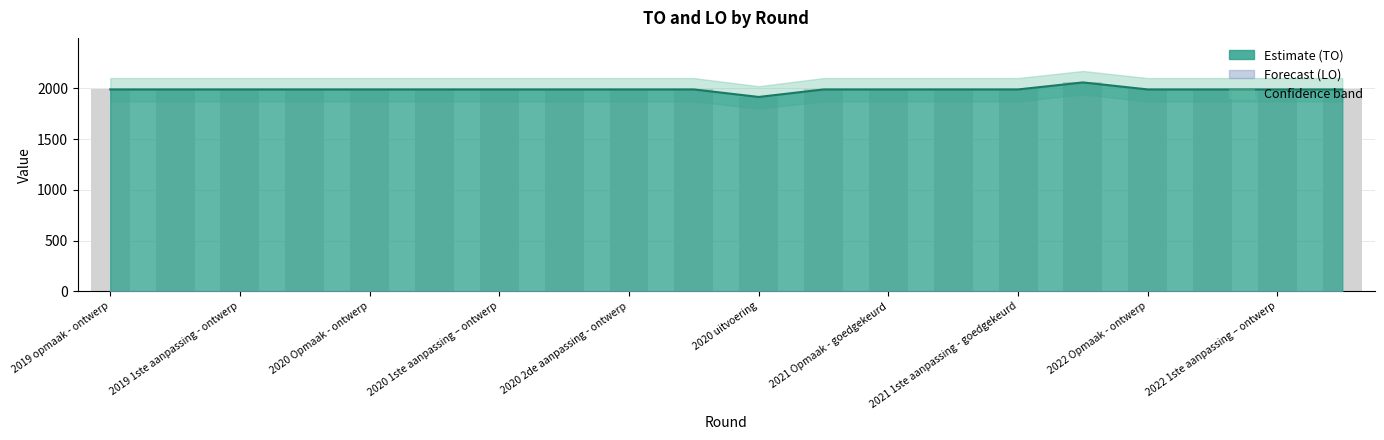

True or false: the data shows 547 at 2019 1ste aanpassing – goedgekeurd.

False